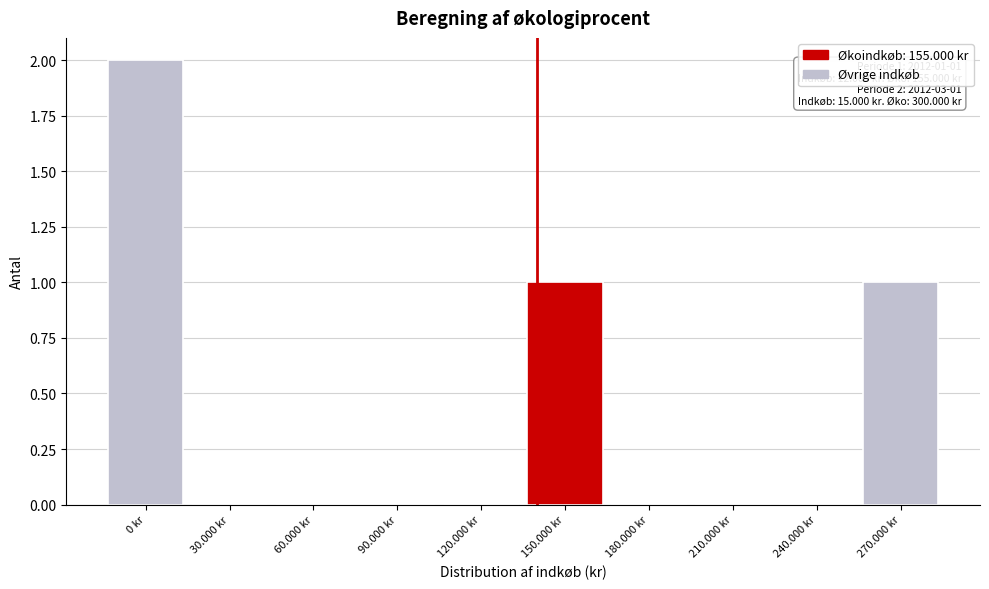

Reading left to right, transcribe all the data shown in this chart.

0 kr=2	30.000 kr=0	60.000 kr=0	90.000 kr=0	120.000 kr=0	150.000 kr=1	180.000 kr=0	210.000 kr=0	240.000 kr=0	270.000 kr=1